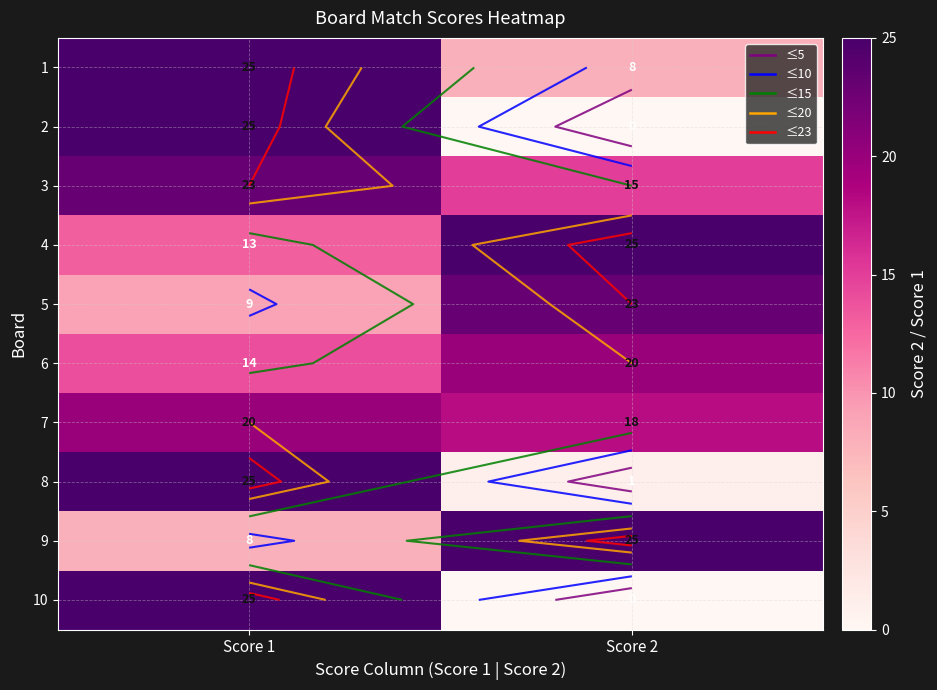

True or false: 7 has a value of 12 at Score 2.

False